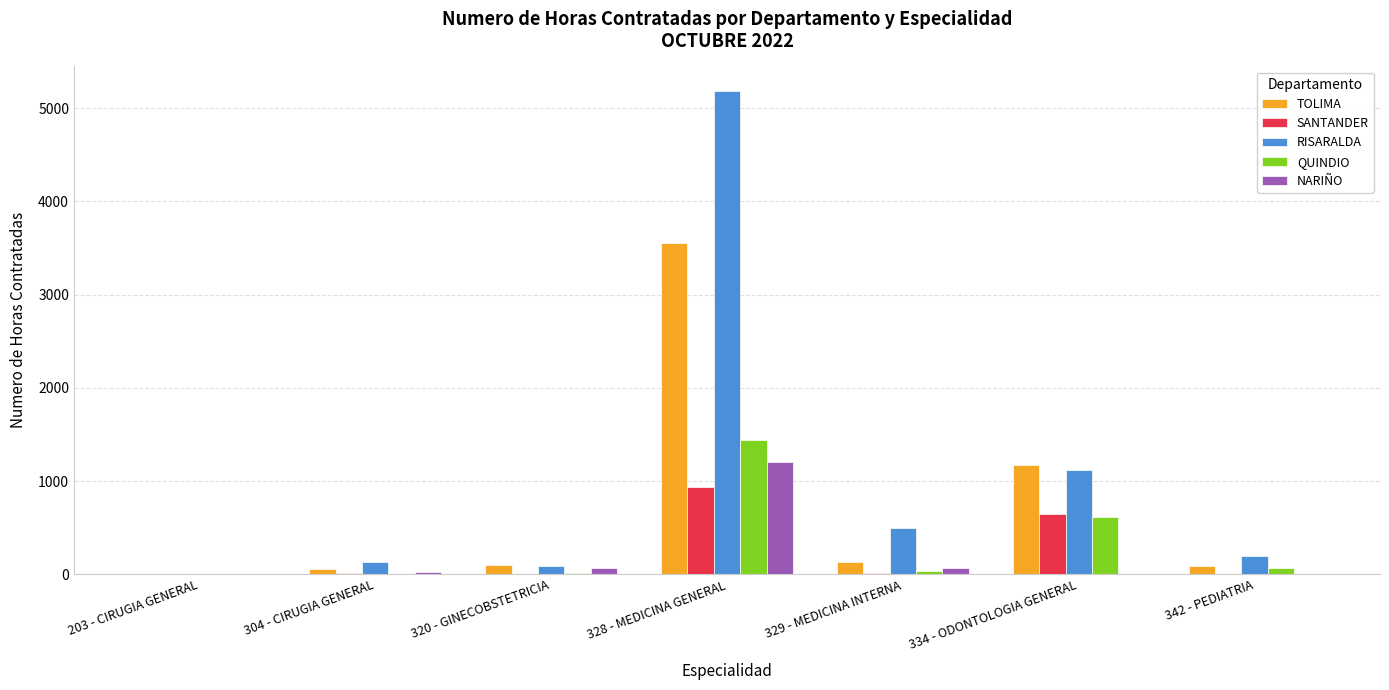

What are all the series names shown in the legend?

TOLIMA, SANTANDER, RISARALDA, QUINDIO, NARIÑO